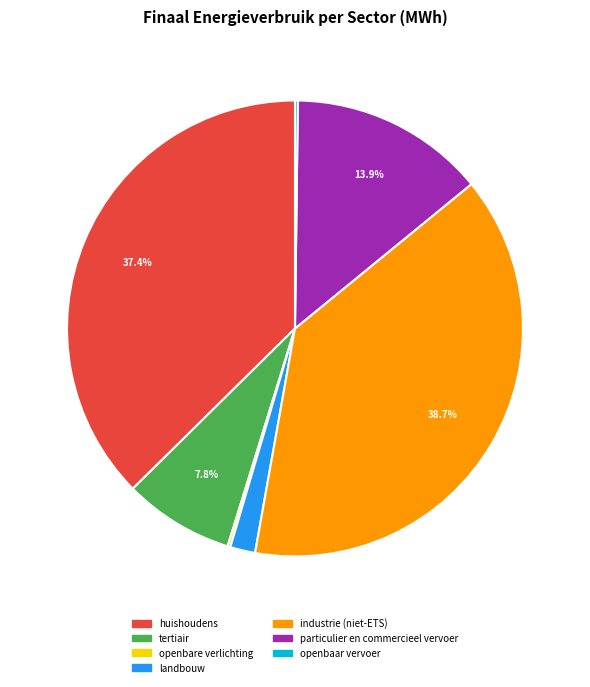

Combined, what portion of the pie is industrie (niet-ETS) and huishoudens?

76.1%